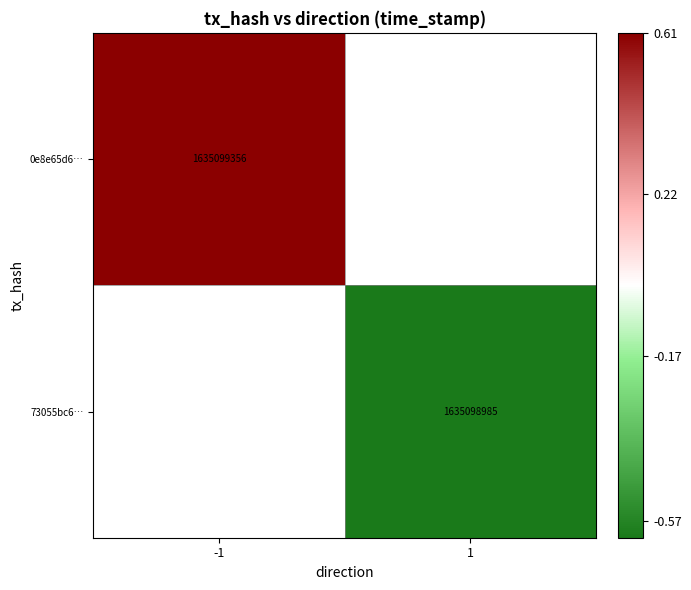

Is the value of 73055bc6… at 1 greater than the value of 0e8e65d6… at -1?

No